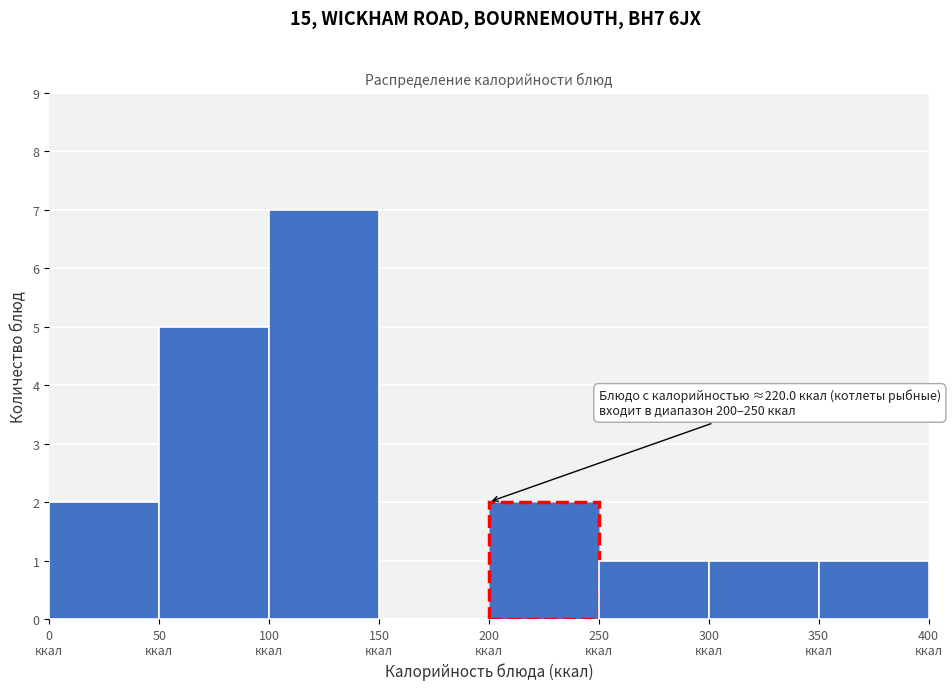

Which range on the x-axis has the tallest bar?

100 to 150